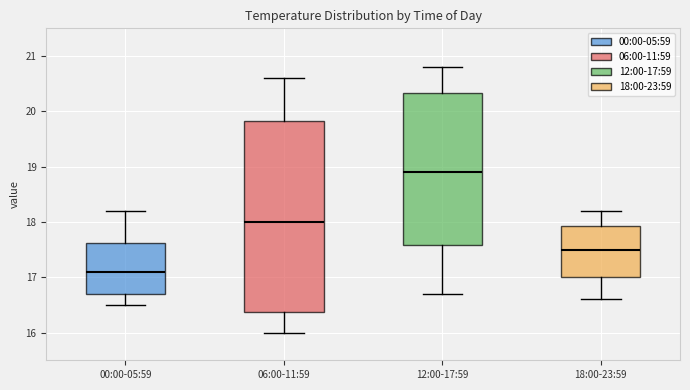

Which box's median line is the lowest?

00:00-05:59